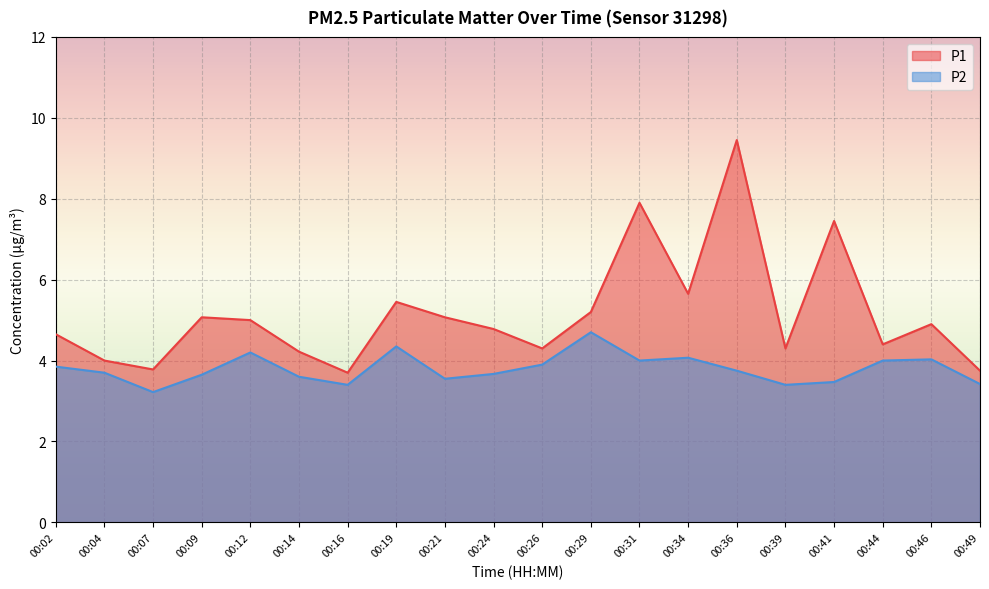

True or false: P2 and P1 intersect in this chart.

False